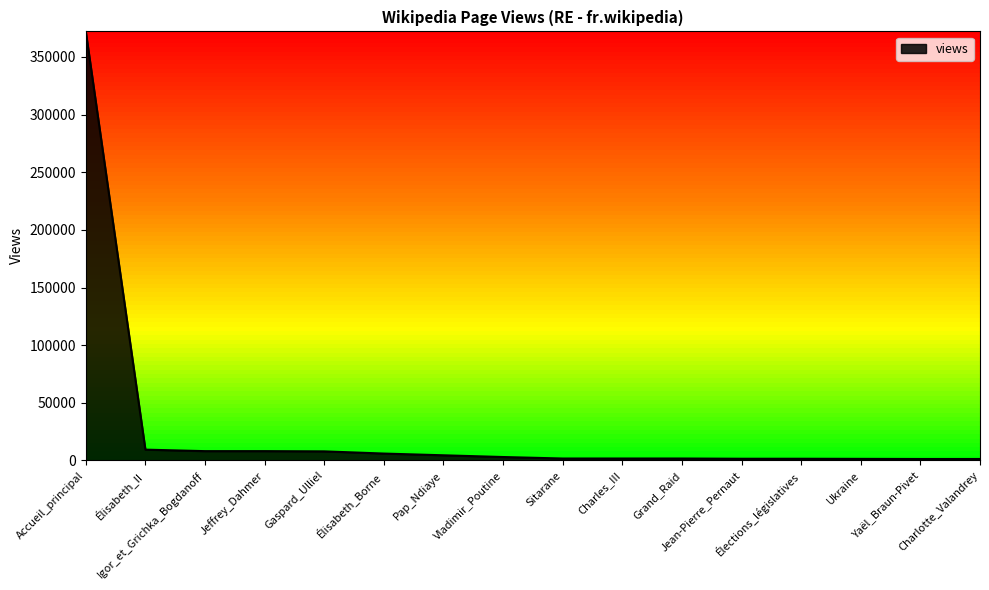

How many lines are shown in the chart?

1